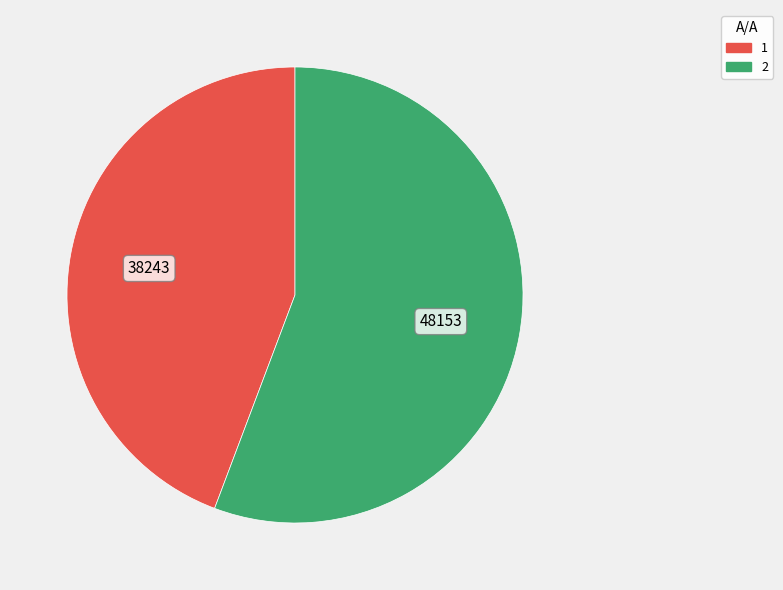

Which category has the smallest portion of the pie?

1